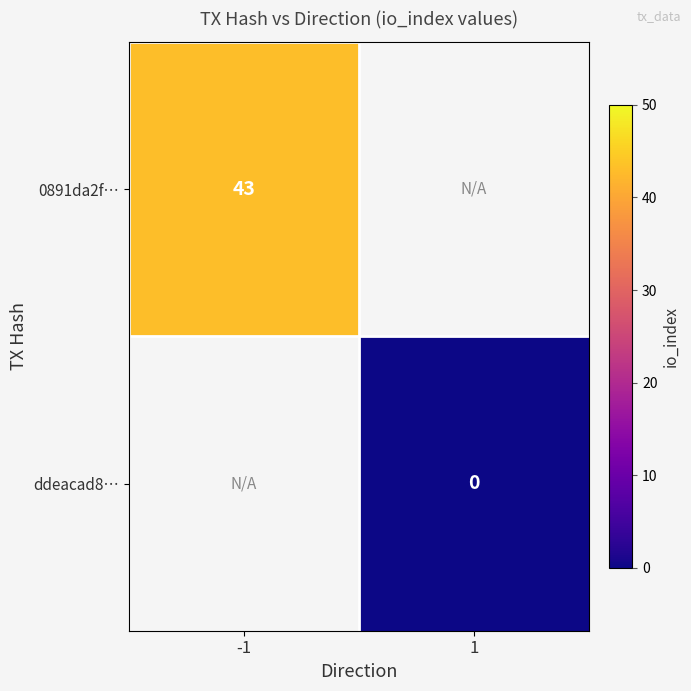

Is the value of ddeacad8… at 1 greater than the value of 0891da2f… at -1?

No